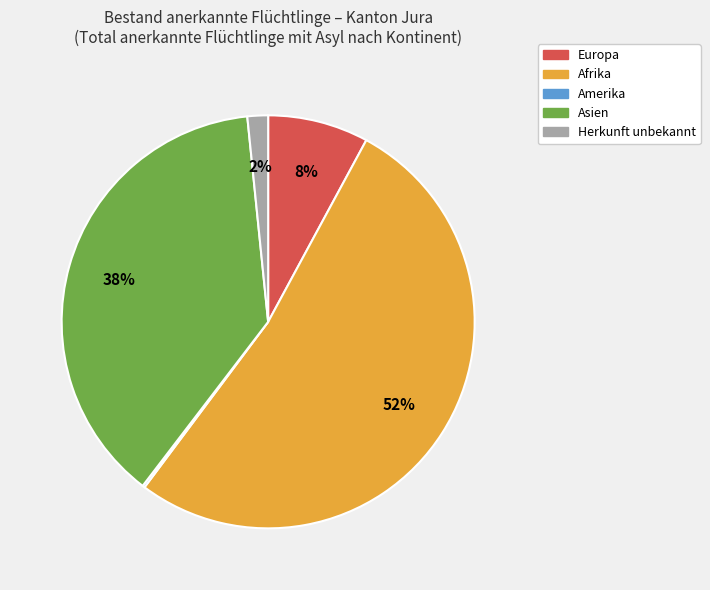

To the nearest percent, what is the average slice percentage?

20%